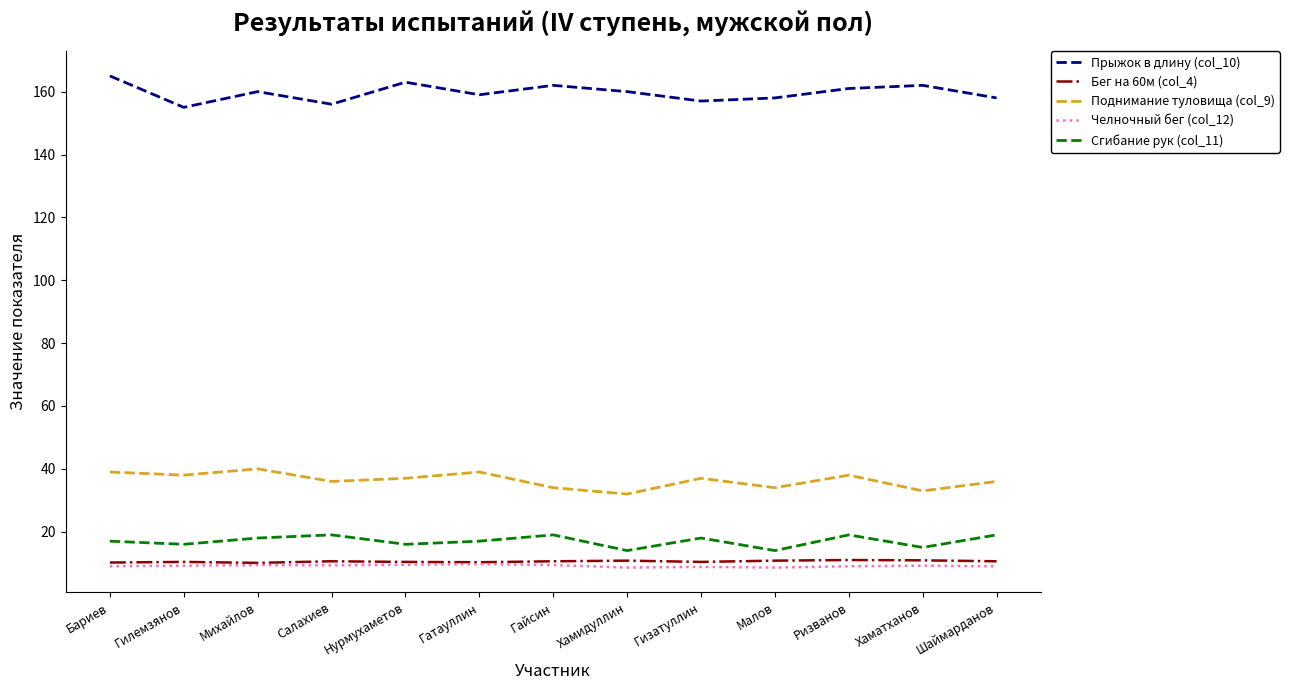

What position from the left is Салахиев?

4